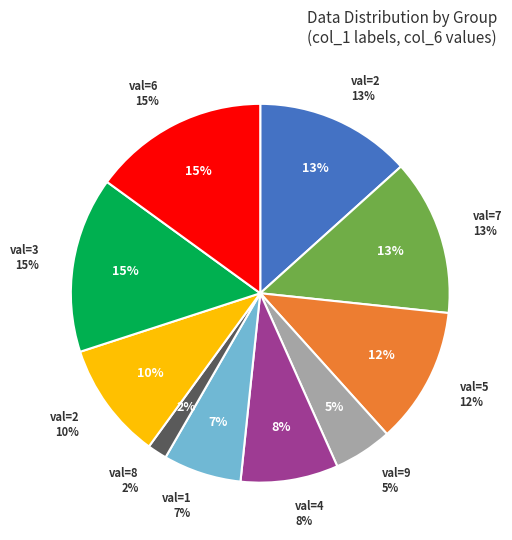

Count the number of slices in the pie.

10